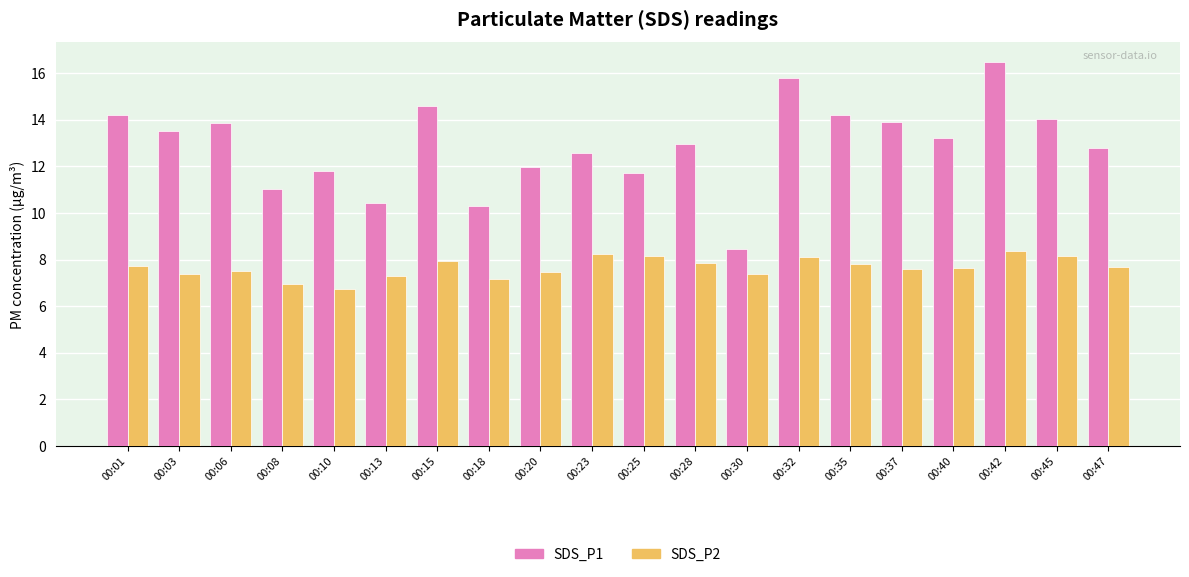

What are all the series names shown in the legend?

SDS_P1, SDS_P2